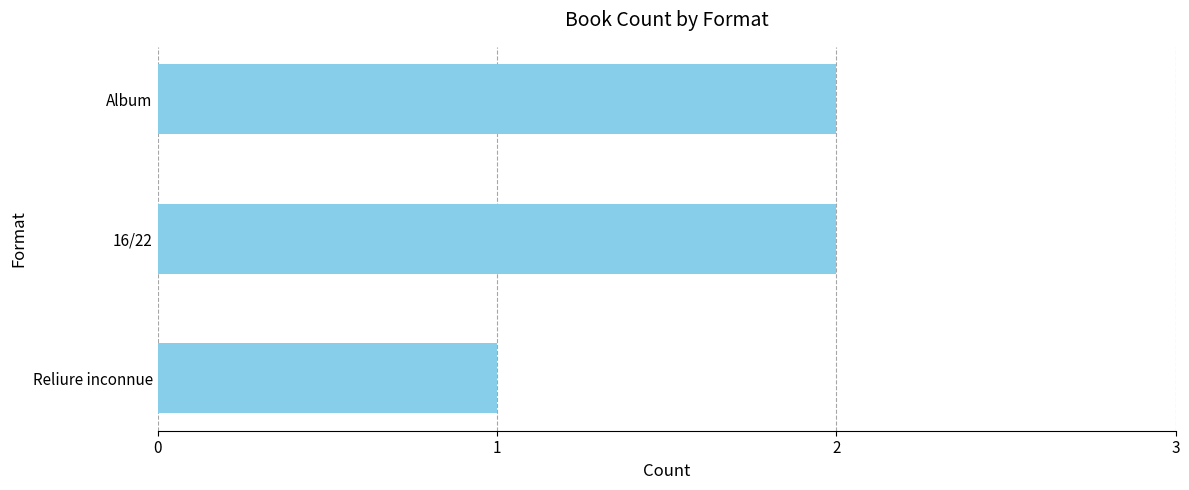

What is the greatest value displayed?

2